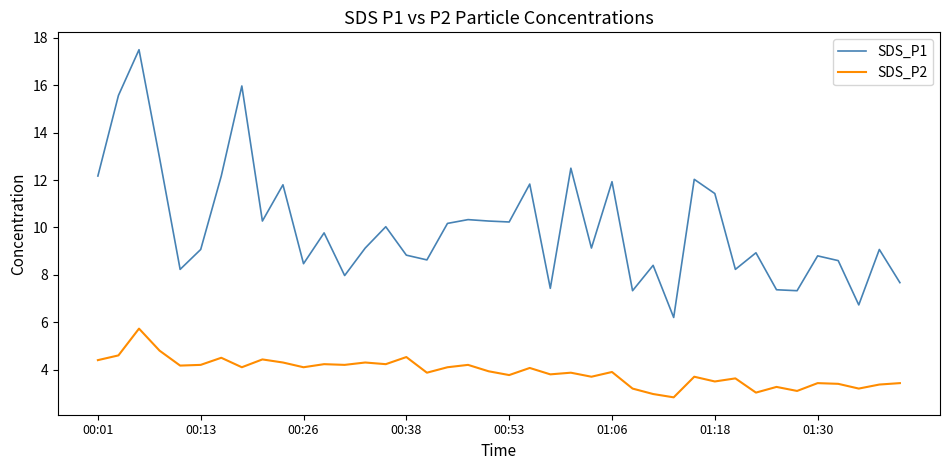

Does the chart display data point markers on the line(s)?

No